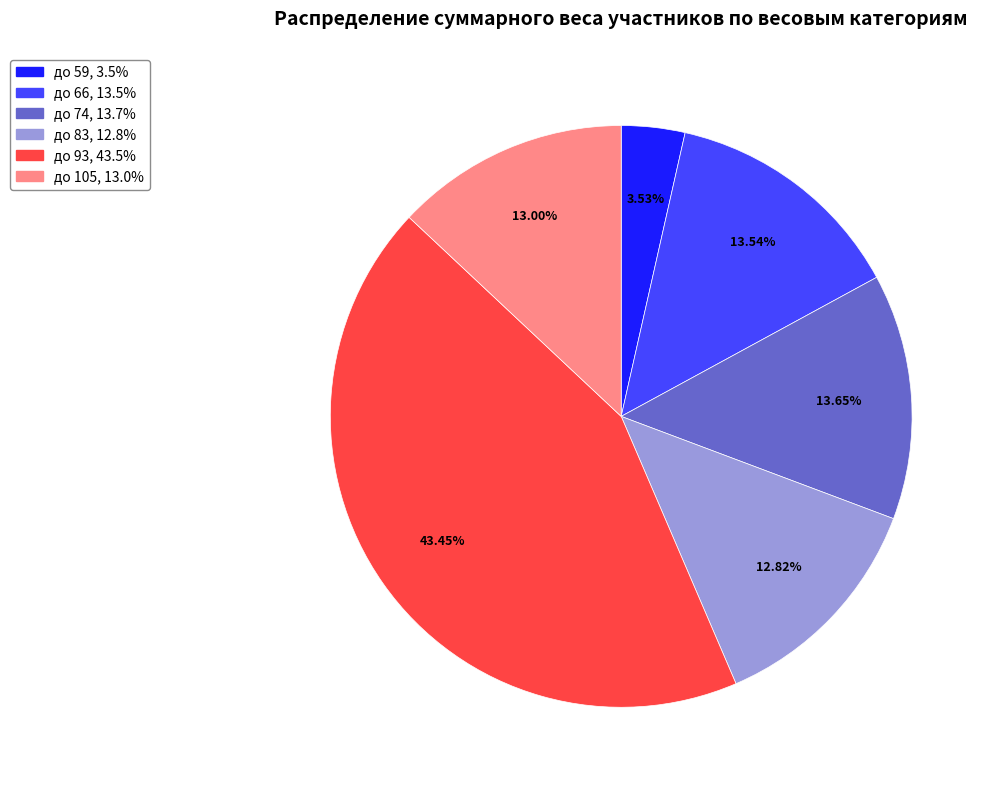

Does any single category account for the majority?

No